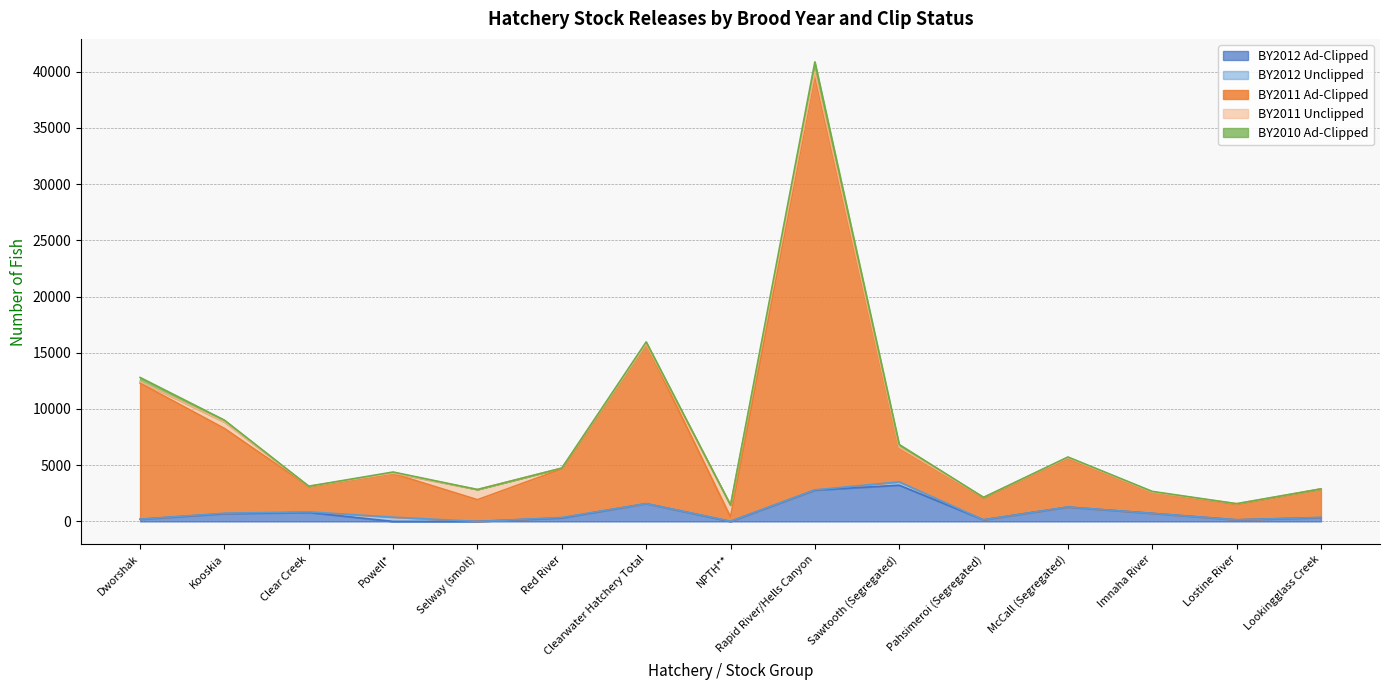

Which series has the widest spread of values?

BY2011 Ad-Clipped